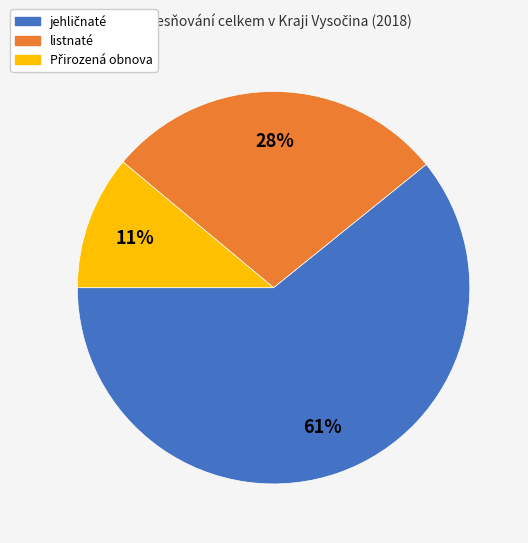

The listnaté slice represents 15% of the pie. True or false?

False